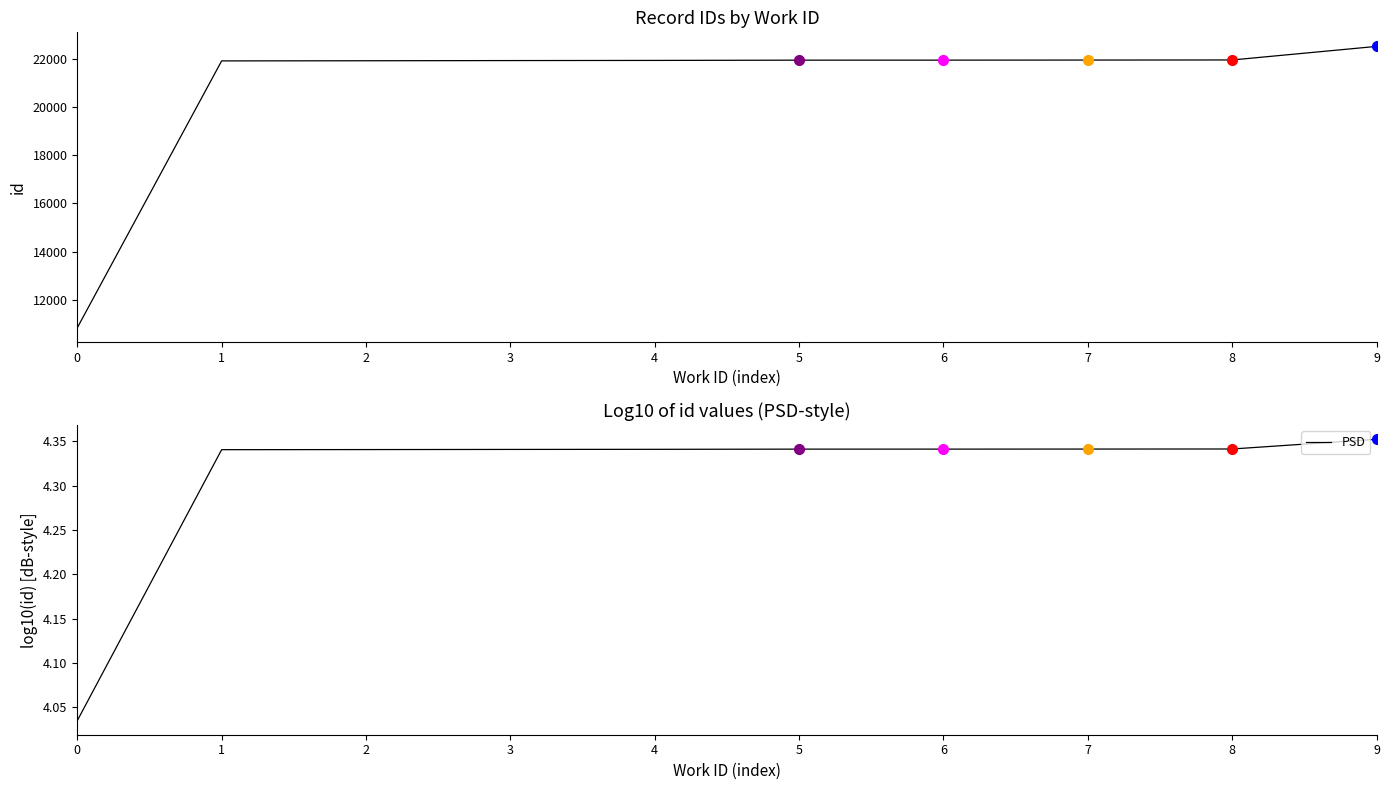

Between 1 and 9, which is larger?

9